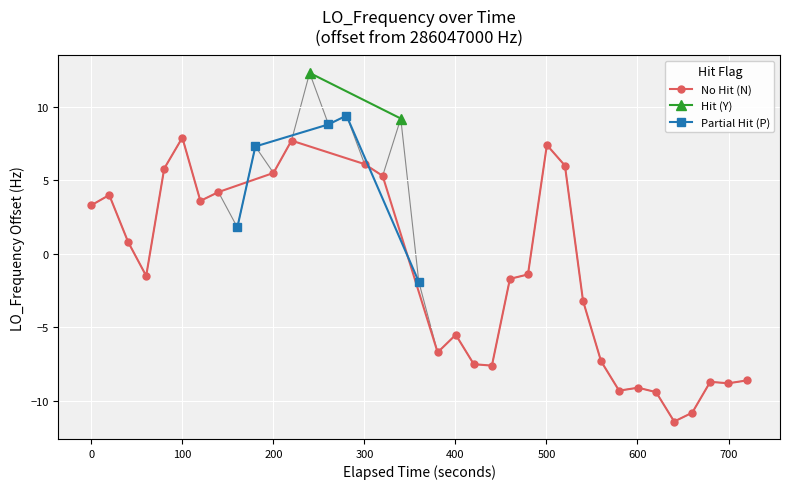

What is the minimum value for No Hit (N)?

-11.4